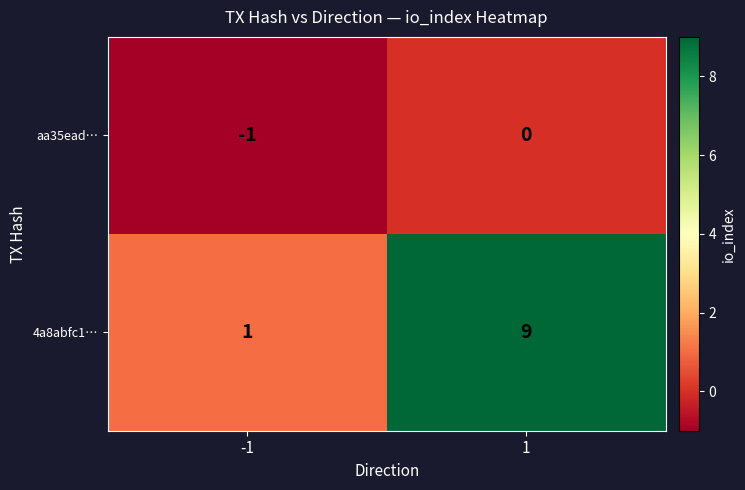

Reading right to left, extract all data points from this chart.

aa35ead…: 0	-1
4a8abfc1…: 9	1